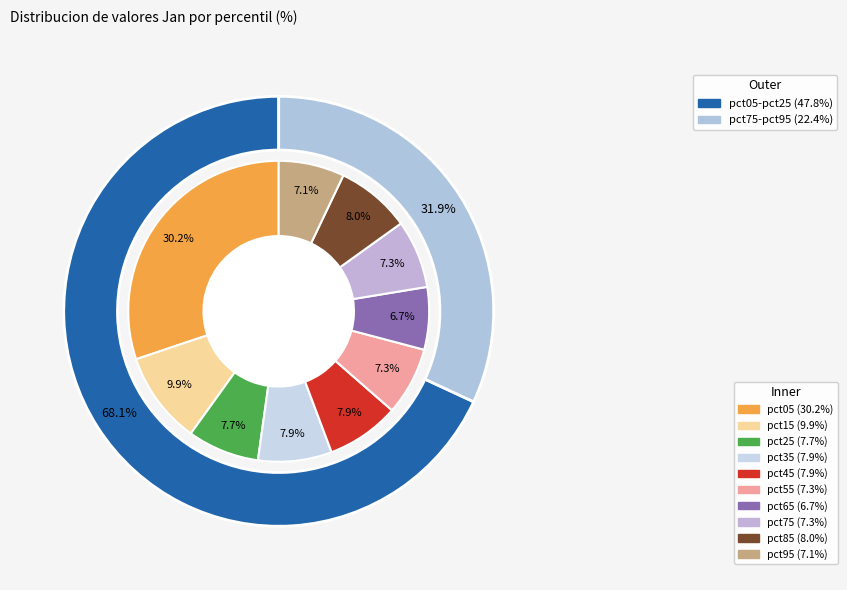

How many segments does this pie chart have?

10